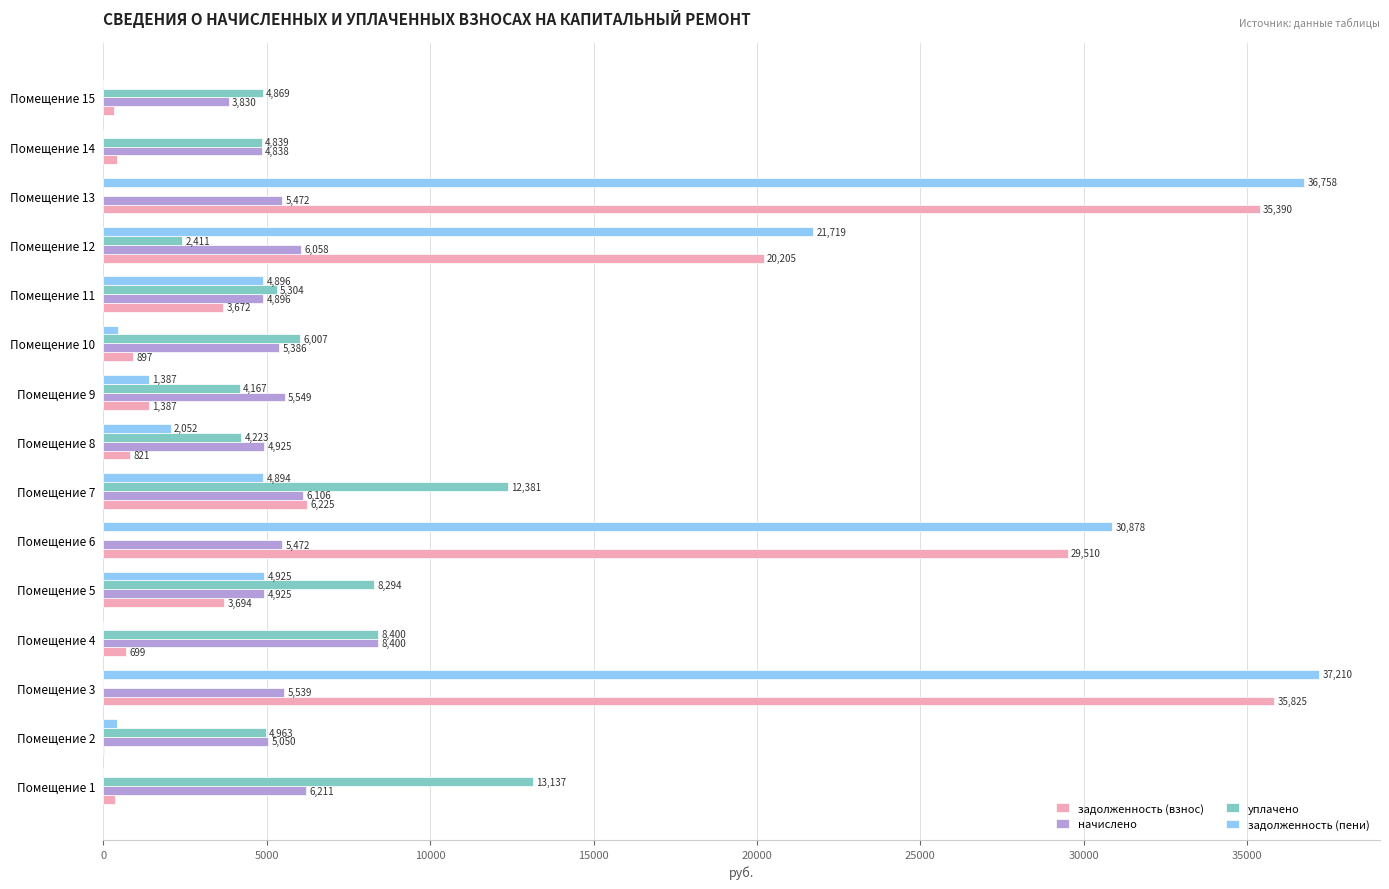

True or false: уплачено has a value of 4167.5 at Помещение 9.

True